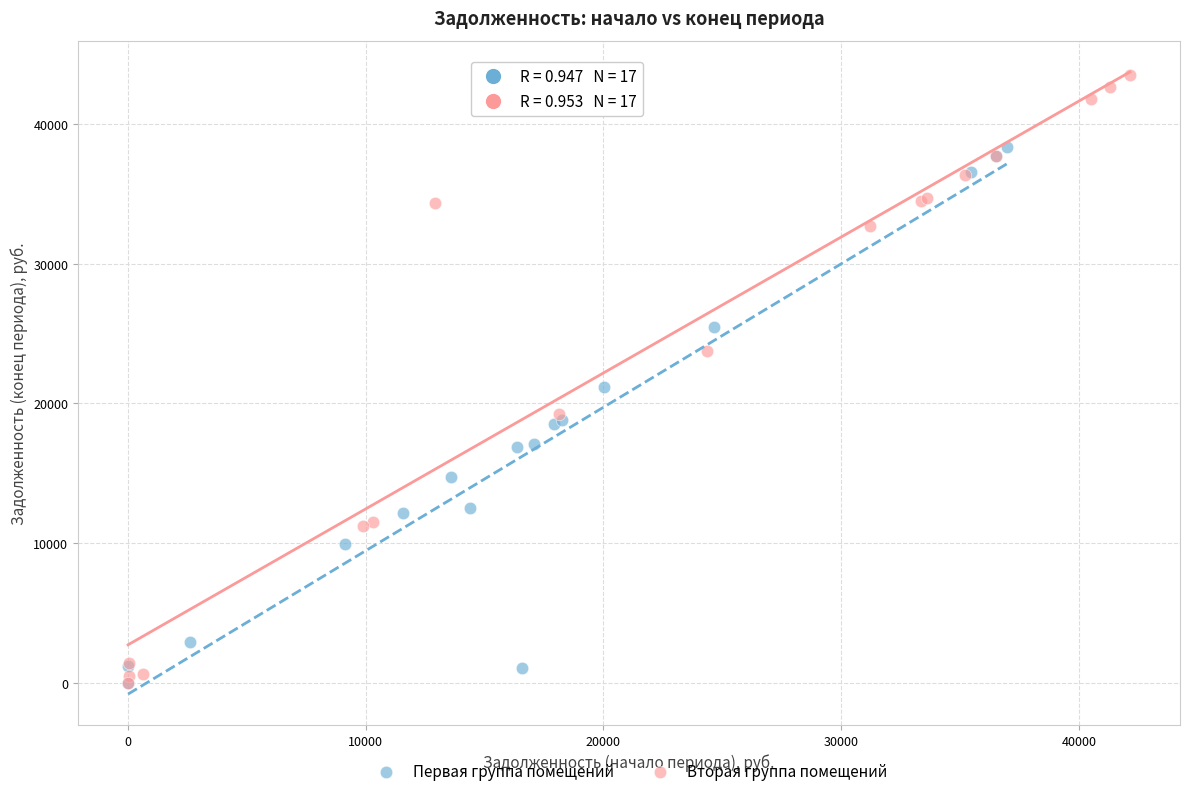

Which series reaches the maximum Y coordinate?

Вторая группа помещений